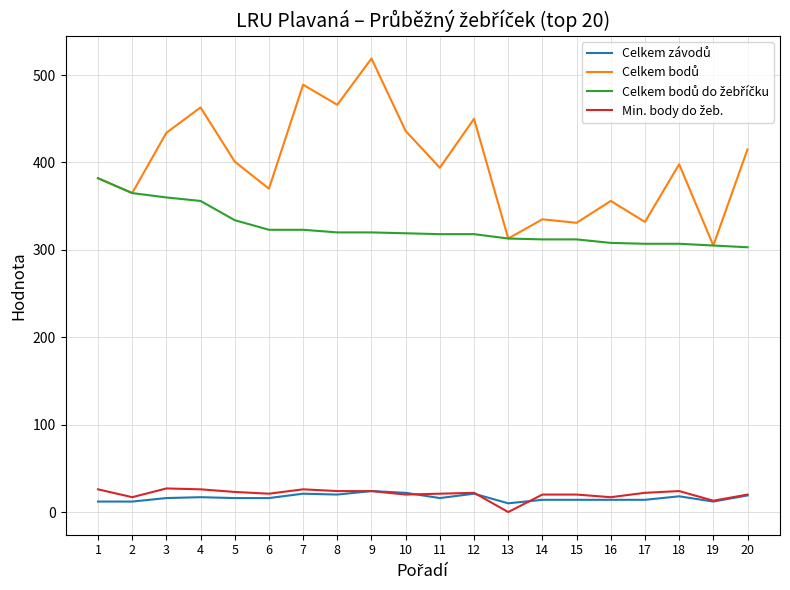

Which label corresponds to the smallest value in the chart?

13